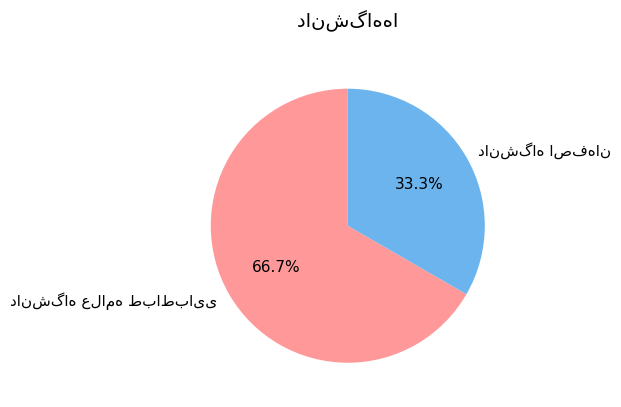

Does any single category account for the majority?

Yes